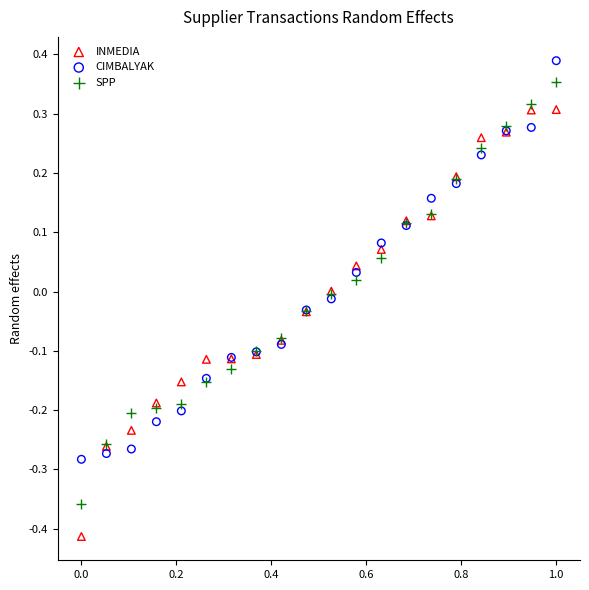

Which series contains the highest Y value?

CIMBALYAK